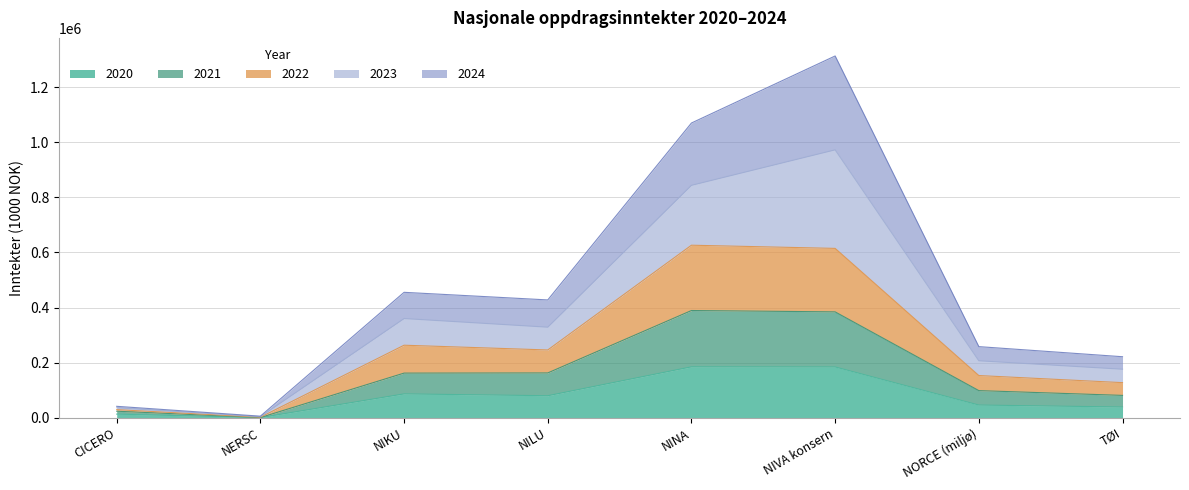

Which series has the widest spread of values?

2023